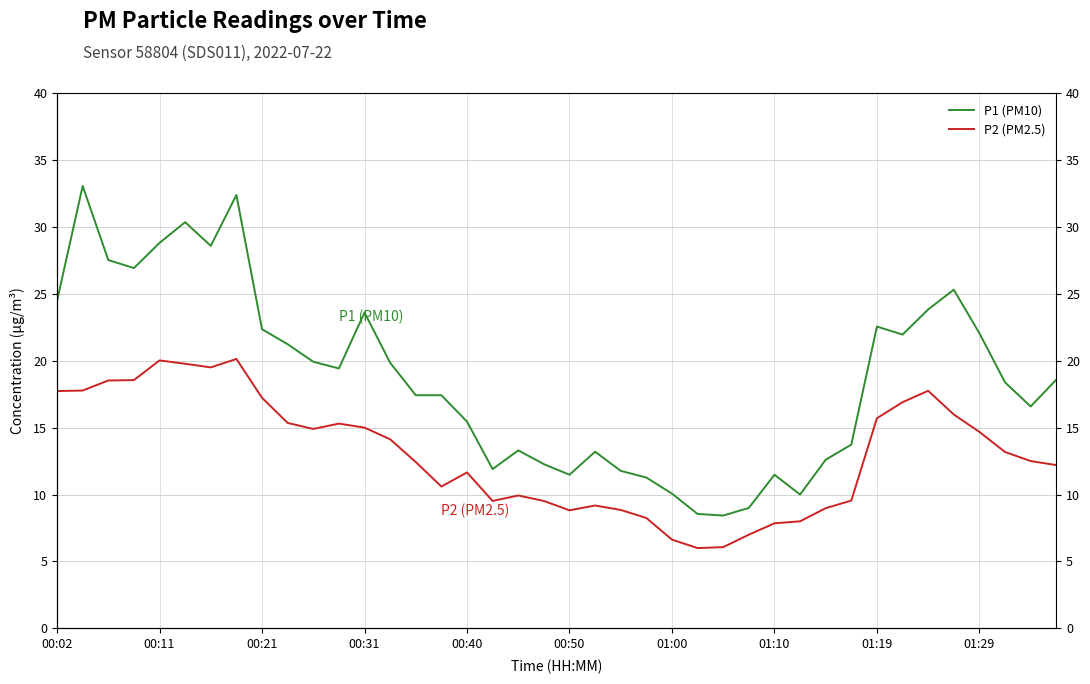

What is the value of the P1 (PM10) point at the 8th from the left?

32.4